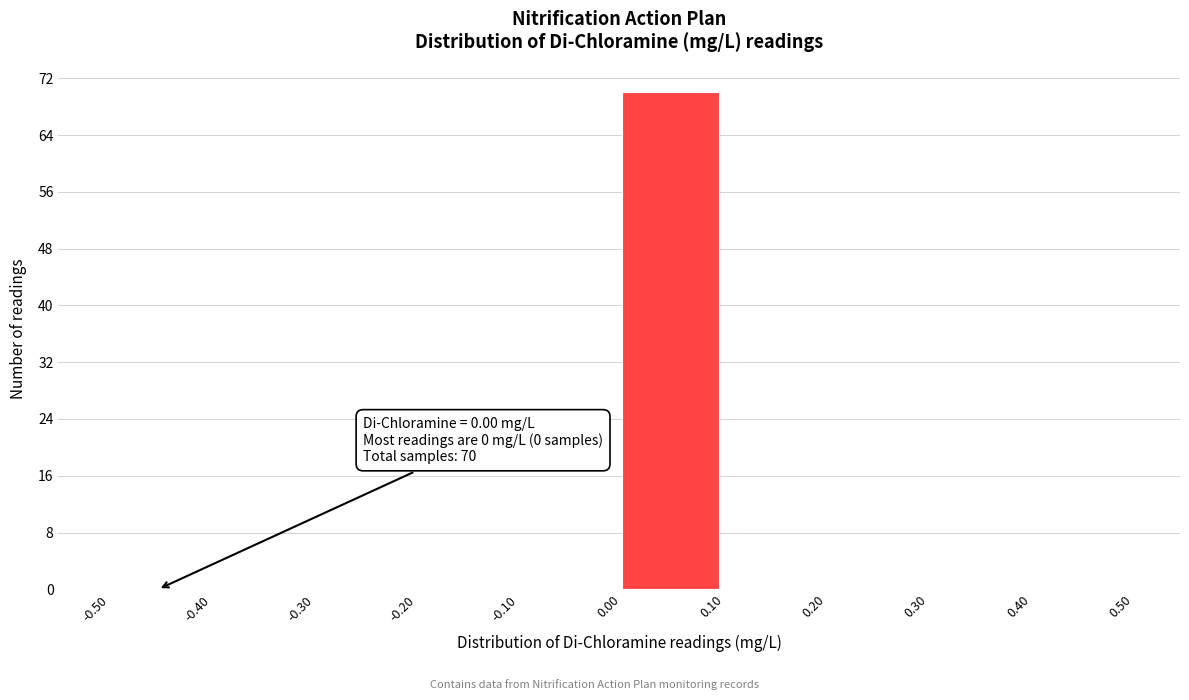

Over which range of the x-axis is the bar tallest?

0.00 to 0.10